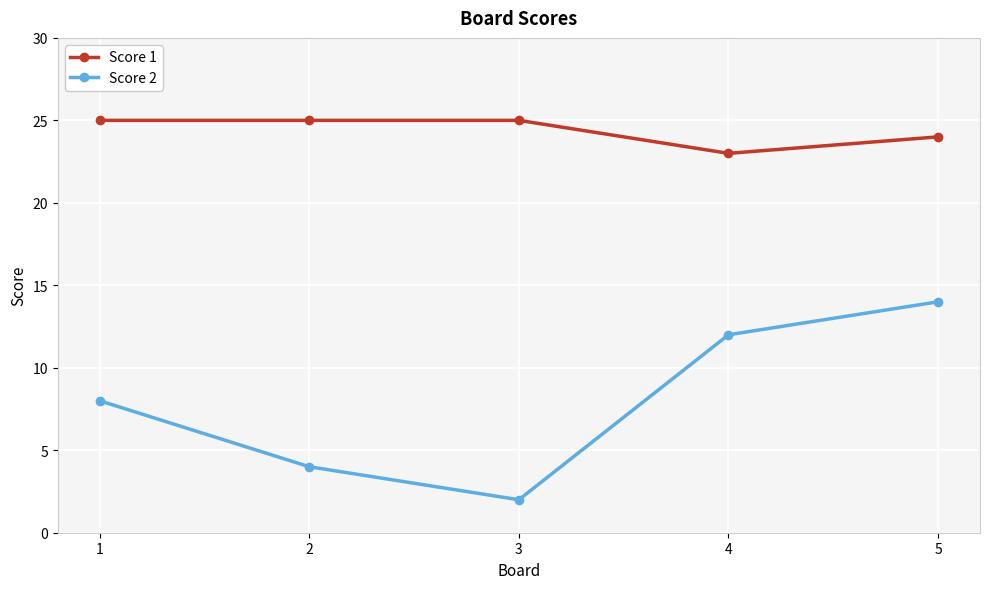

Where is Score 1 nearest to the value 24?

5